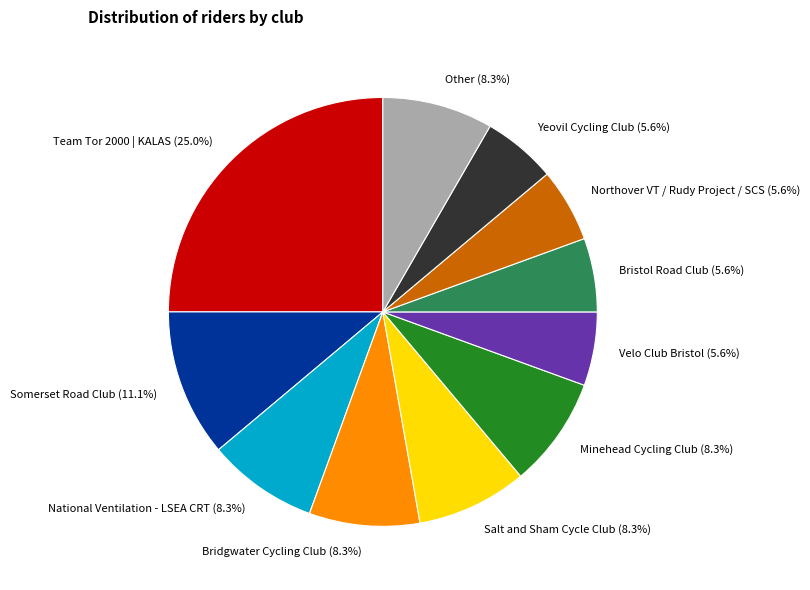

How many slices are in this pie chart?

11